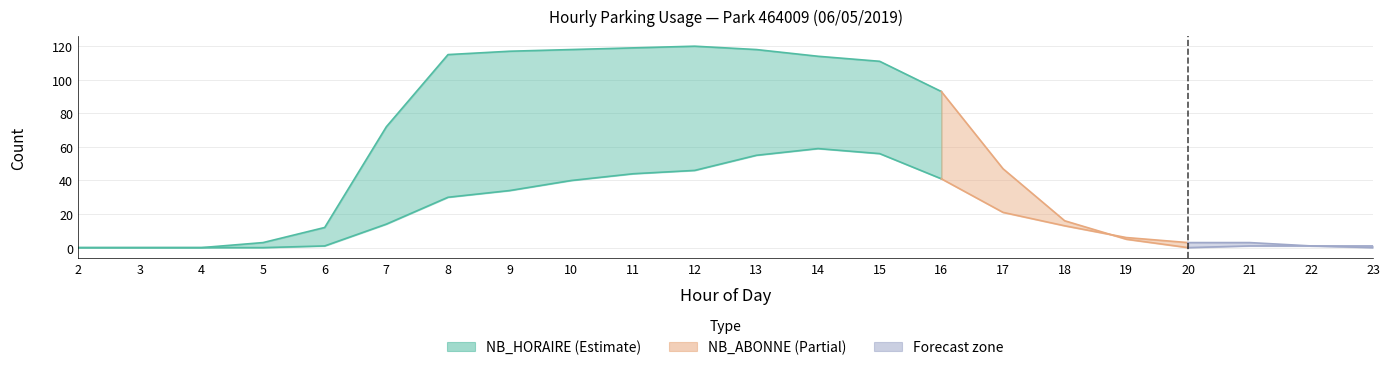

What is the total value across all series at 16?

134